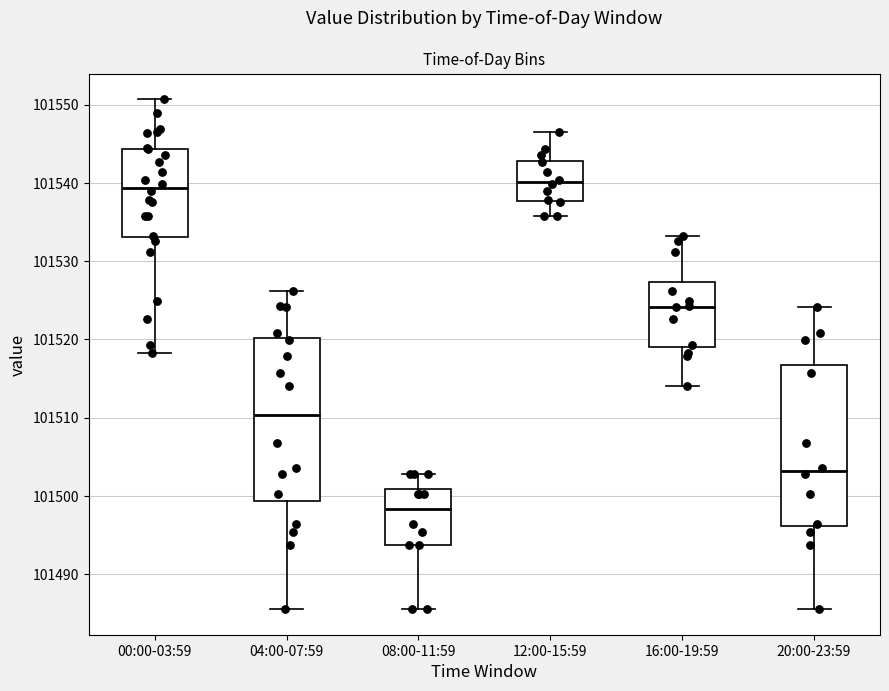

Reading left to right, transcribe this box plot: for each box, give where its median line is, the range the box spans, and where its two whiskers end, as read against the y-axis. The values are not printed on the chart, so give them approximately, as read against the axis.

00:00-03:59: median 101539, box 101533 to 101544, whiskers 101518 to 101551
04:00-07:59: median 101510, box 101499 to 101520, whiskers 101486 to 101526
08:00-11:59: median 101498, box 101494 to 101501, whiskers 101486 to 101503
12:00-15:59: median 101540, box 101538 to 101543, whiskers 101536 to 101547
16:00-19:59: median 101524, box 101519 to 101527, whiskers 101514 to 101533
20:00-23:59: median 101503, box 101496 to 101517, whiskers 101486 to 101524